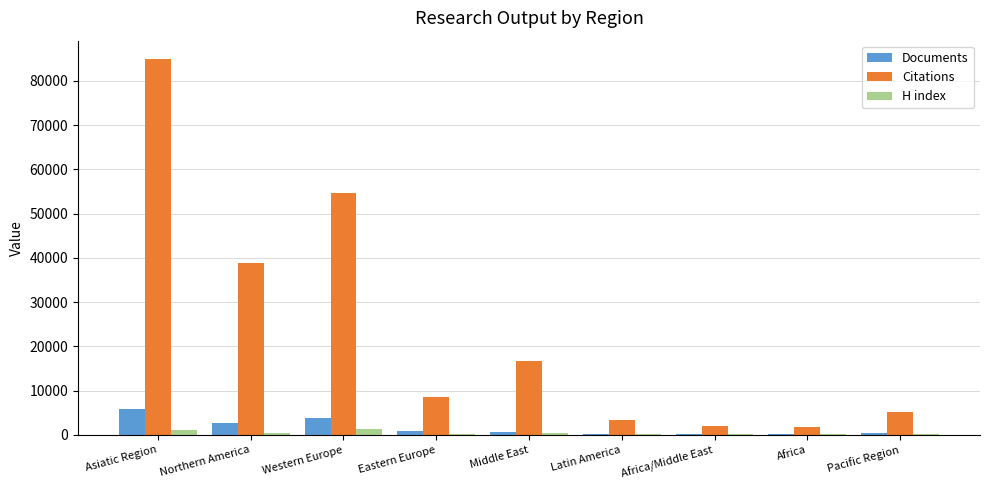

Between Western Europe and Latin America, which series saw the biggest shift?

Citations